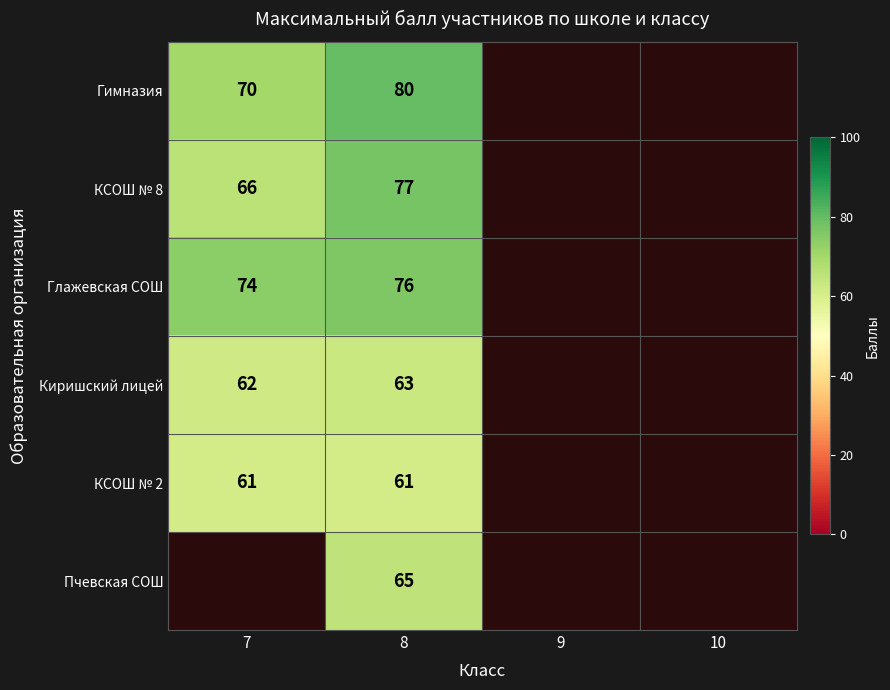

What is the difference between the КСОШ № 8 values at 7 and 8?

11